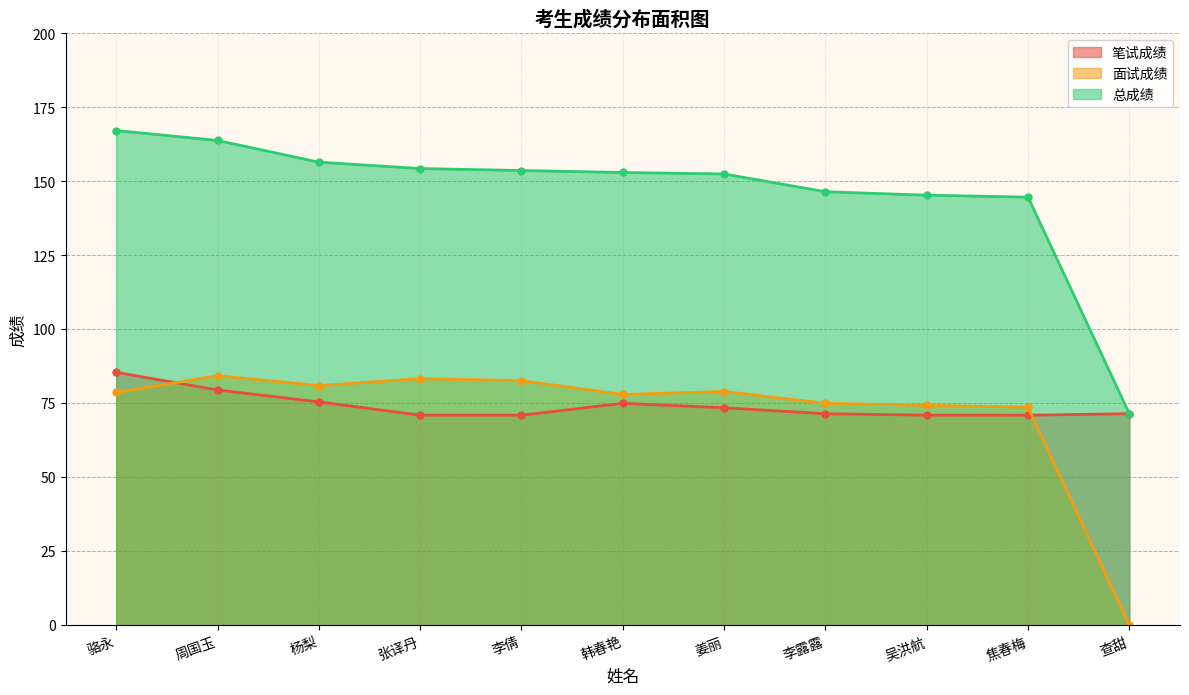

What position from the right is 韩春艳?

6